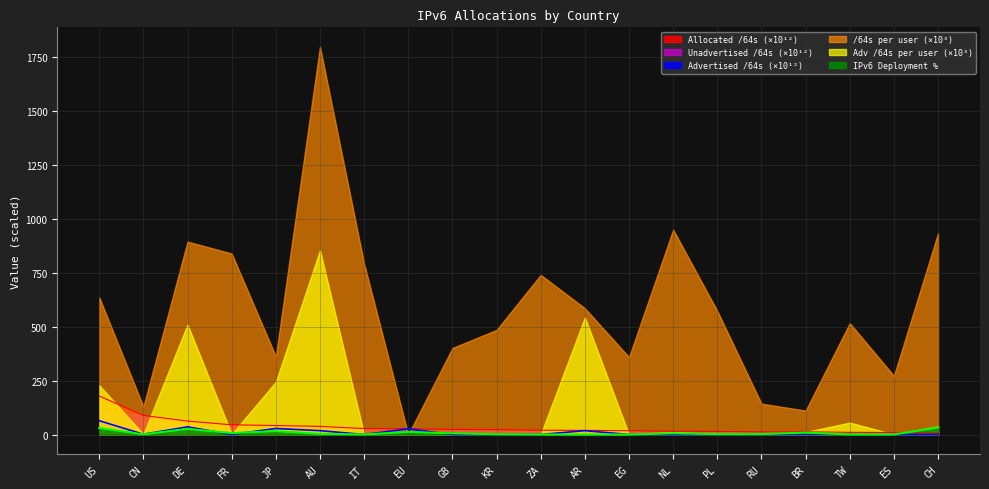

Which series has the largest range (max minus min)?

/64s per user (×10³)